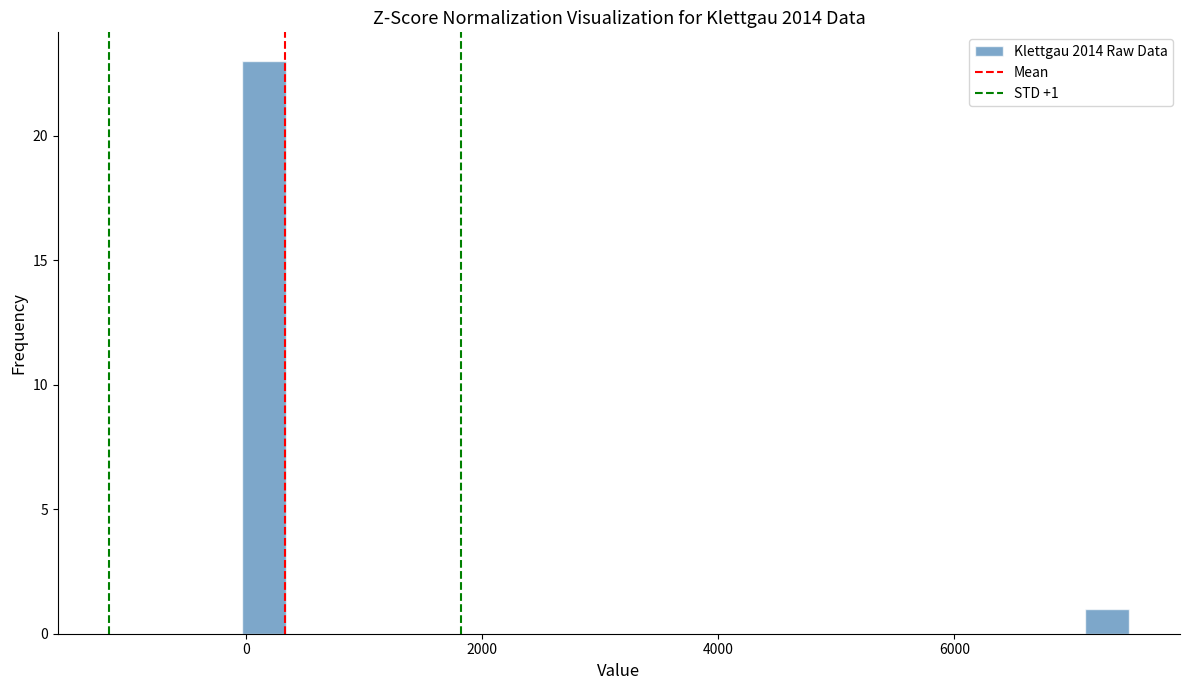

Read against the x-axis, roughly where is the centre of the tallest bar?

200